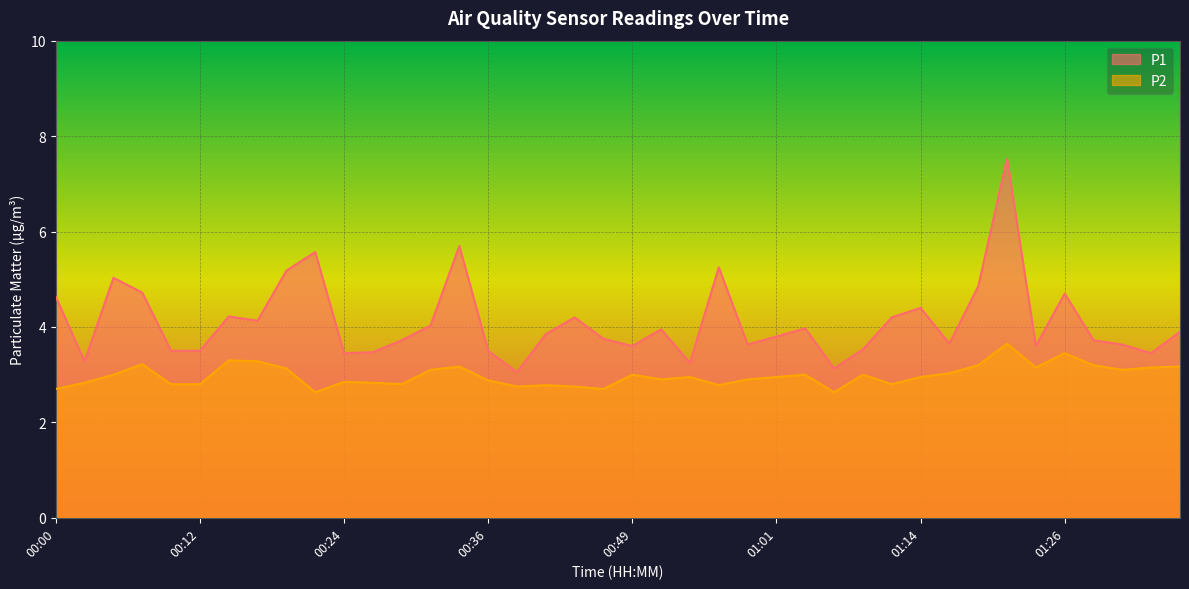

Reading right to left, extract all data points from this chart.

P1: 3.9	3.5	3.6	3.7	4.7	3.6	7.5	4.8	3.6	4.4	4.2	3.5	3.1	4.0	3.8	3.6	5.2	3.2	4.0	3.6	3.8	4.2	3.9	3.0	3.5	5.7	4.0	3.7	3.5	3.5	5.6	5.2	4.1	4.2	3.5	3.5	4.7	5.0	3.3	4.6
P2: 3.2	3.1	3.1	3.2	3.5	3.1	3.6	3.2	3.0	3.0	2.8	3.0	2.6	3.0	3.0	2.9	2.8	3.0	2.9	3.0	2.7	2.8	2.8	2.8	2.9	3.2	3.1	2.8	2.8	2.9	2.6	3.1	3.3	3.3	2.8	2.8	3.2	3.0	2.8	2.7